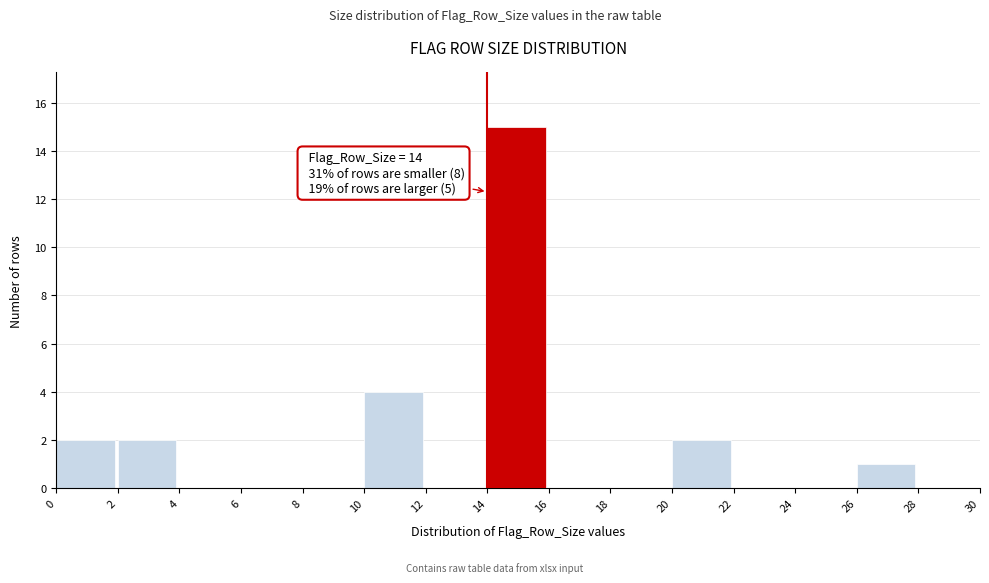

Over which range of the x-axis is the bar tallest?

14 to 16